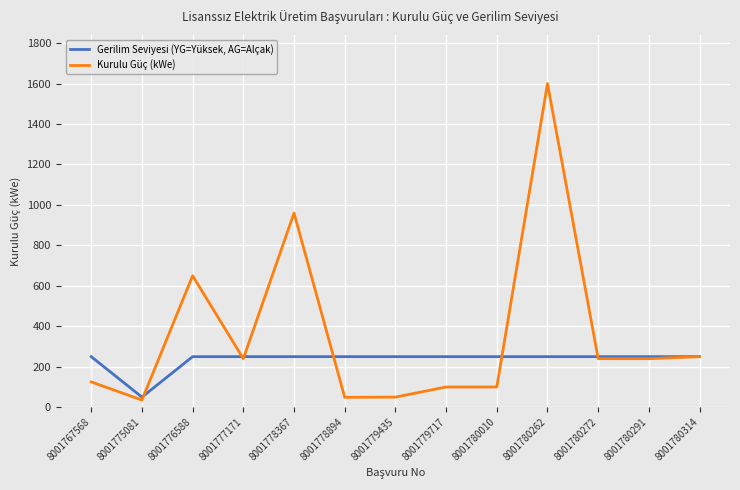

True or false: Gerilim Seviyesi (YG=Yüksek, AG=Alçak) has a value of 338.6 at 8001778367.

False